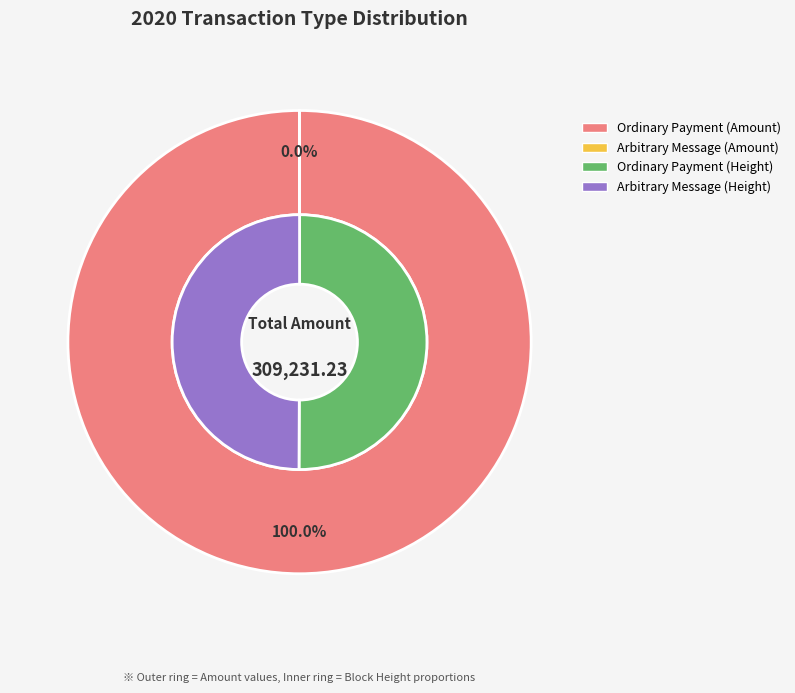

Does Arbitrary Message account for over 50% of the chart?

No